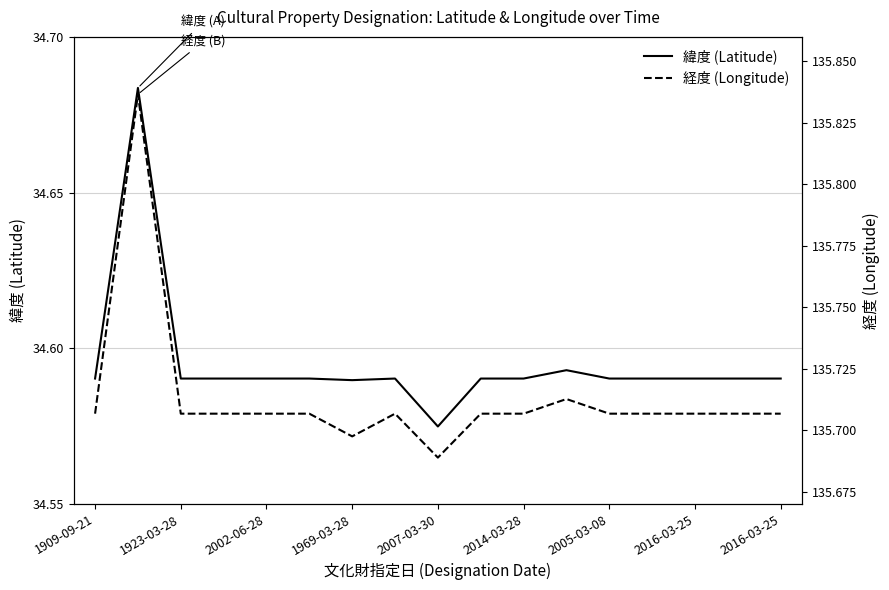

What is the approximate value of 経度 (Longitude) at 2016-03-25?

135.7